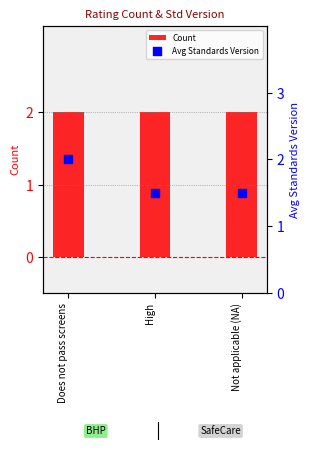

Which series has the largest total across all categories?

Count